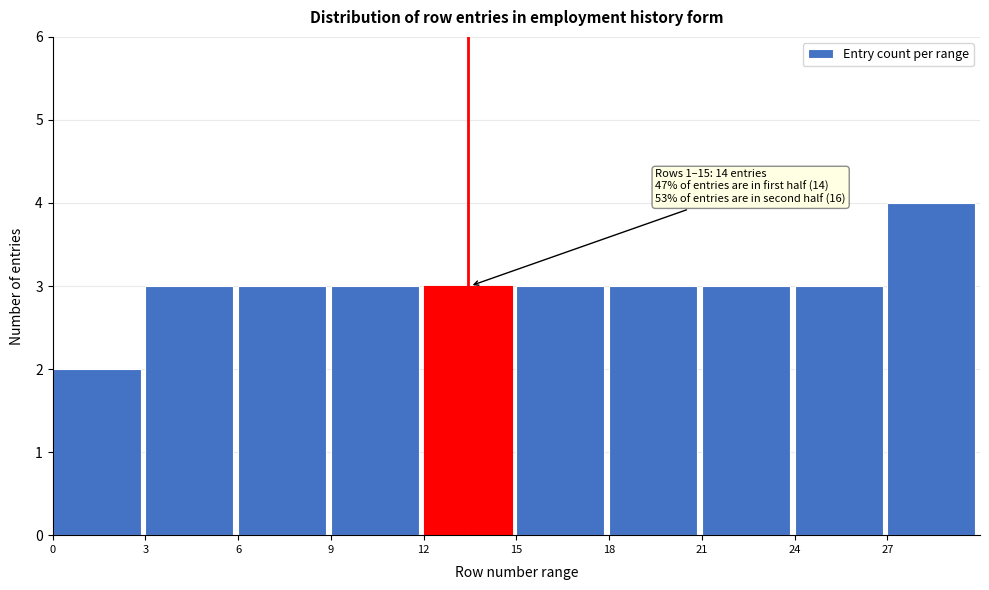

Over which range of the x-axis is the bar tallest?

27 to 30